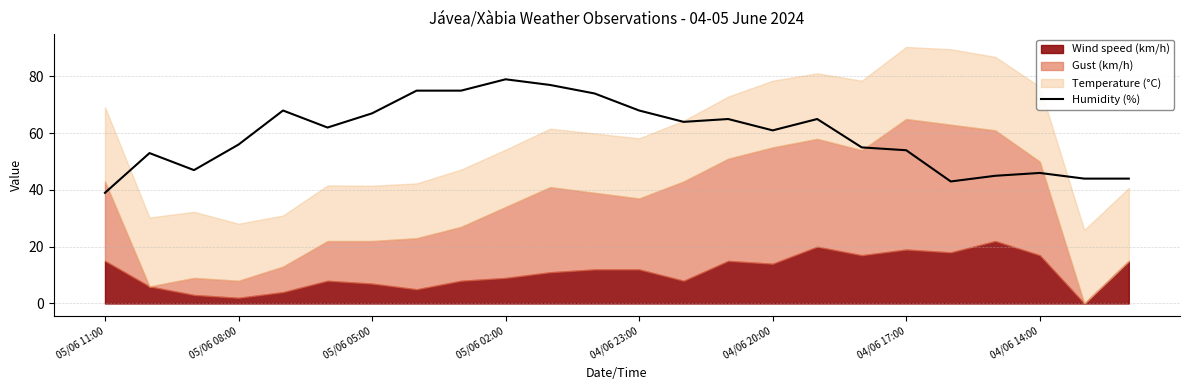

Does the chart display data point markers on the line(s)?

No